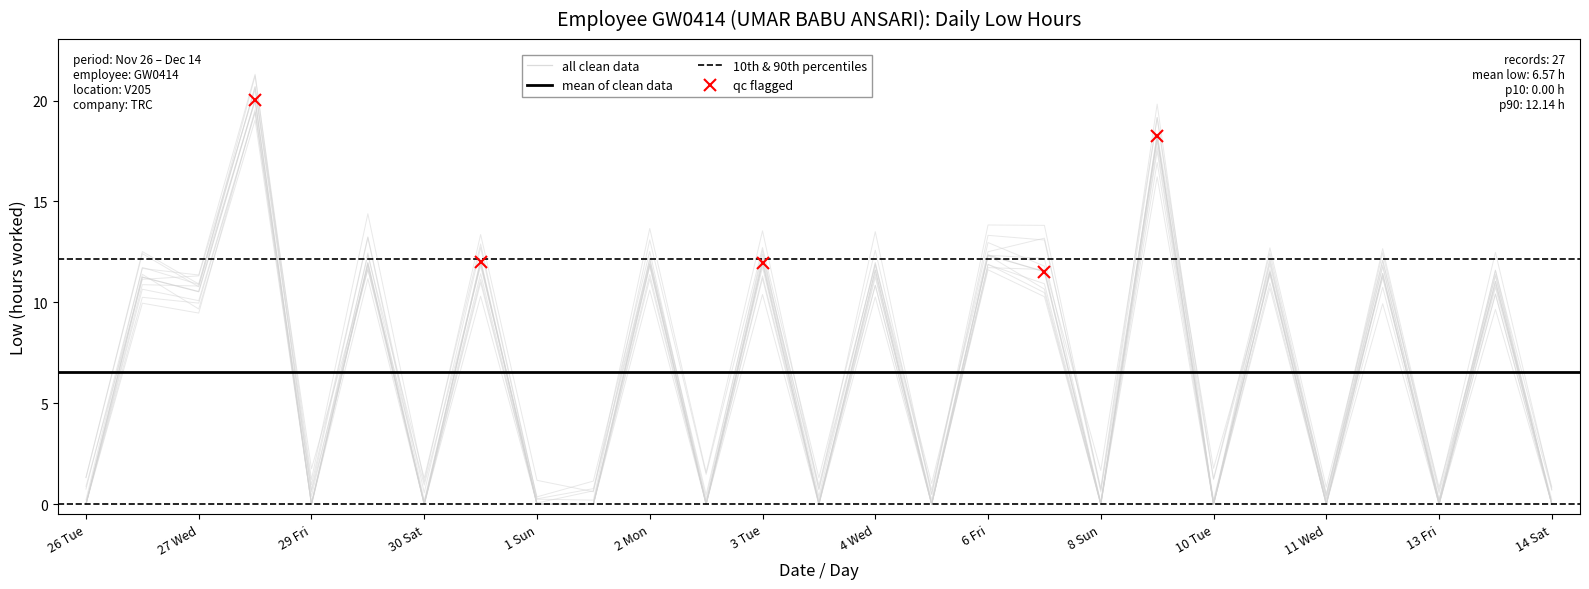

Is it true that the value at 5 Thu is 13.2?

False